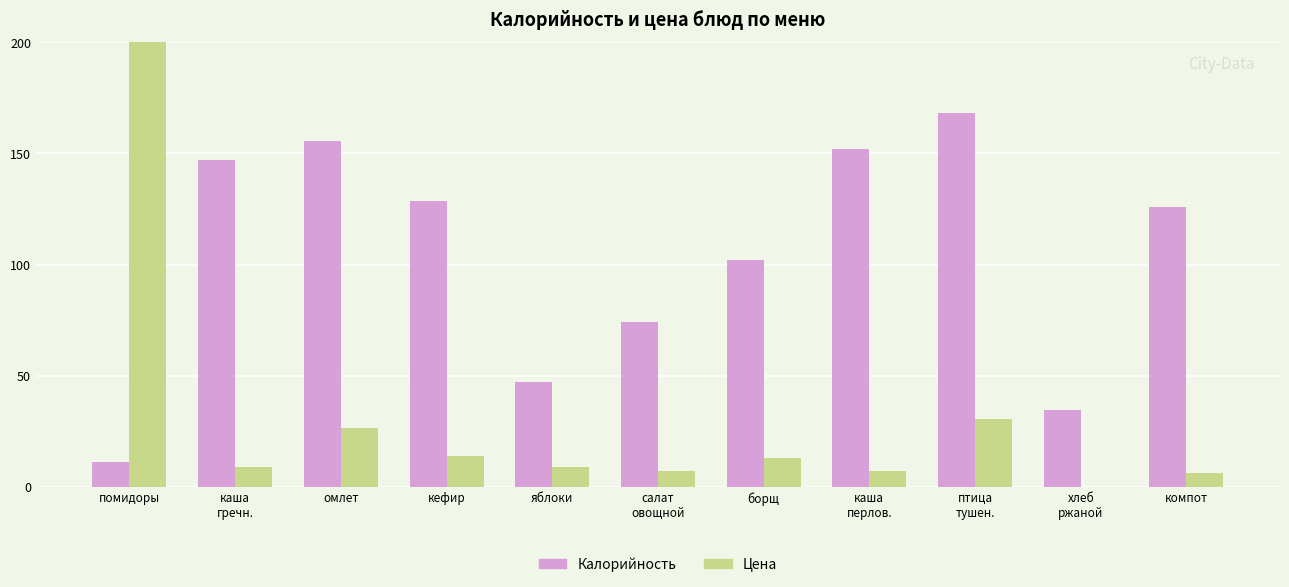

Where does the Калорийность series first go above 126?

каша
гречн.